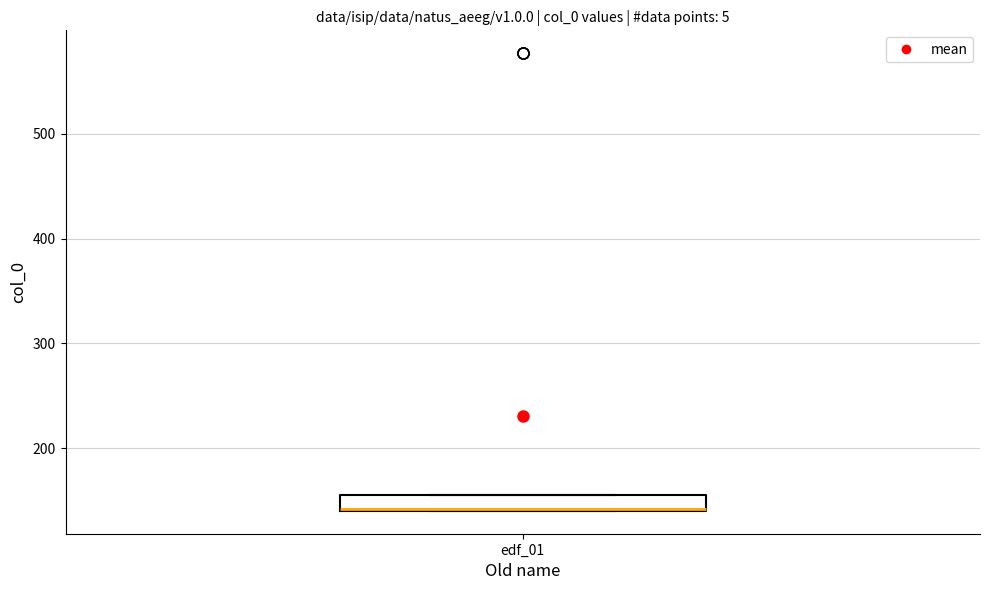

Where is the lower edge of the box for edf_01 on the y-axis? The values are not printed on the chart, so give them approximately, as read against the axis.

140